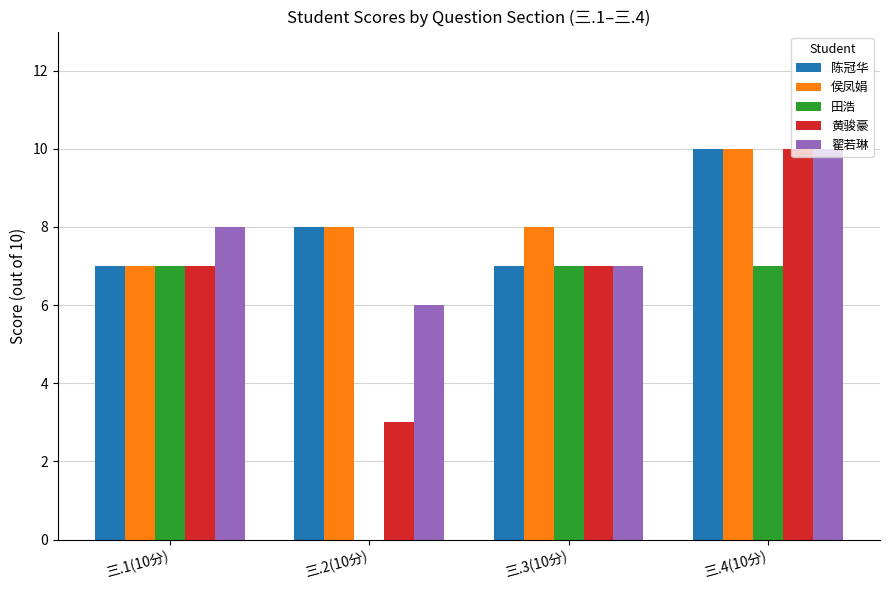

Which category has the highest value across all series?

三.4(10分)